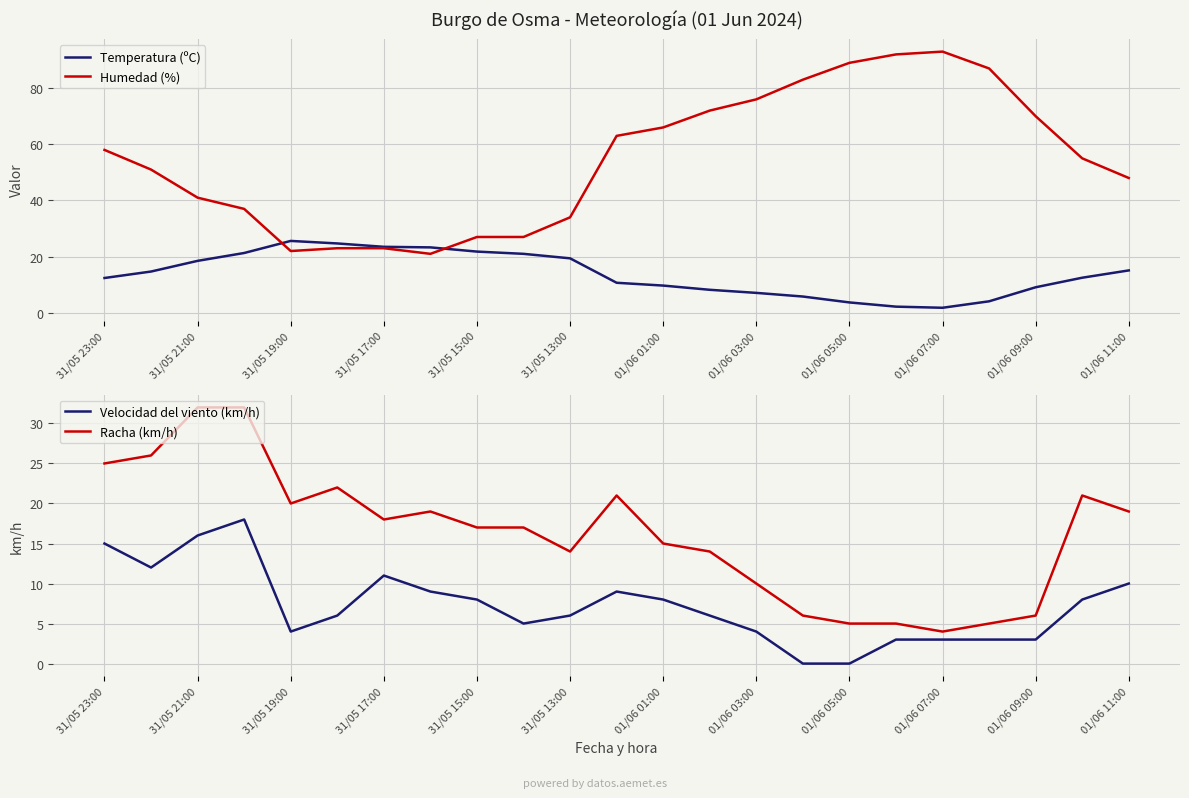

What is the label of the 1st point from the left?

31/05 23:00